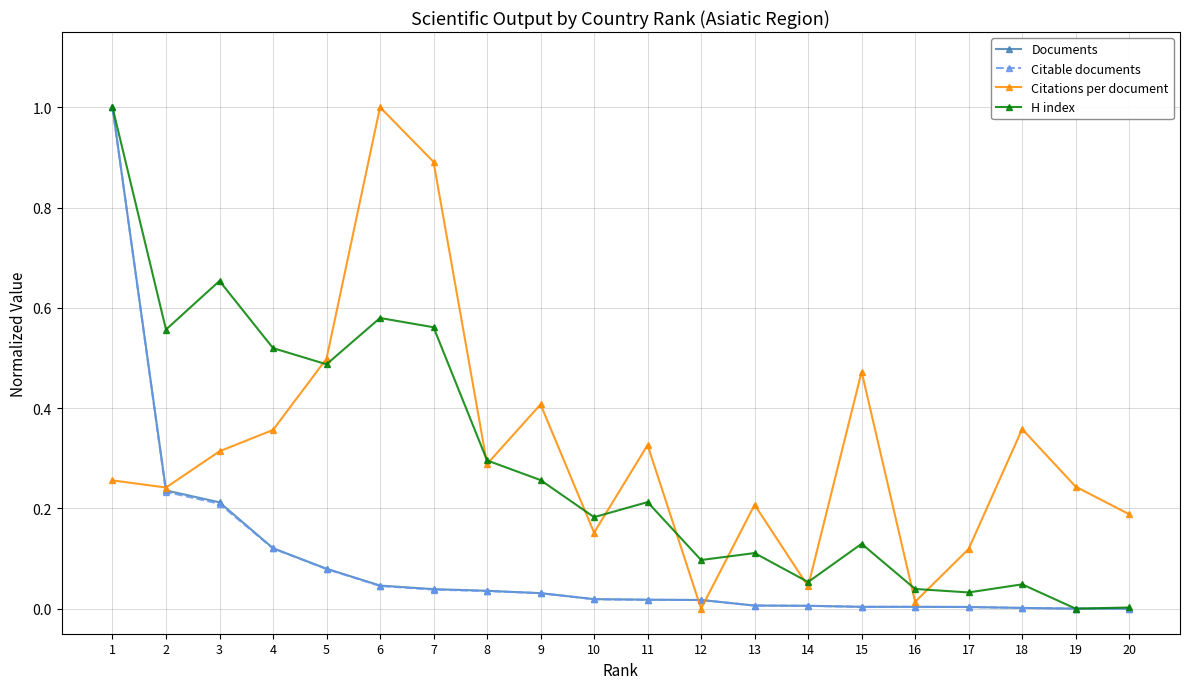

Which category has the highest value in the Citable documents series?

1